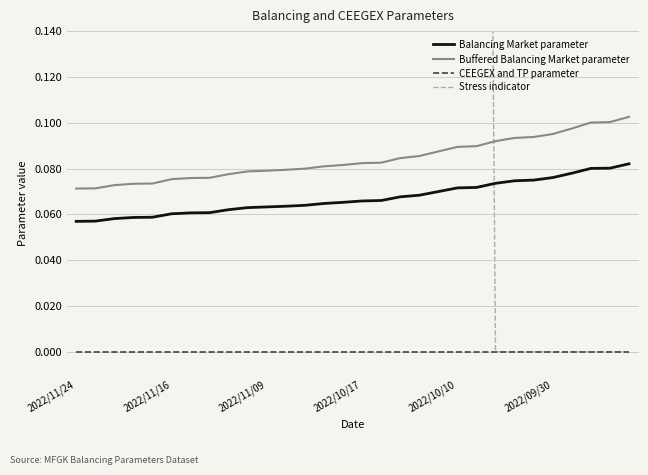

Between which two adjacent categories do Buffered Balancing Market parameter and Stress indicator first intersect?

21 and 22